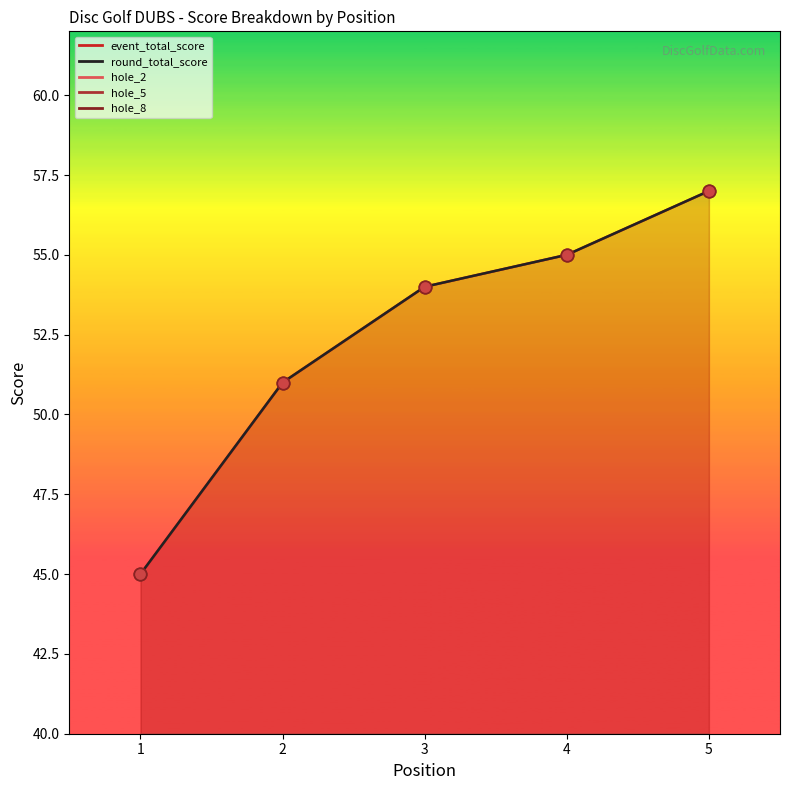

Which series contains the highest Y value?

event_total_score